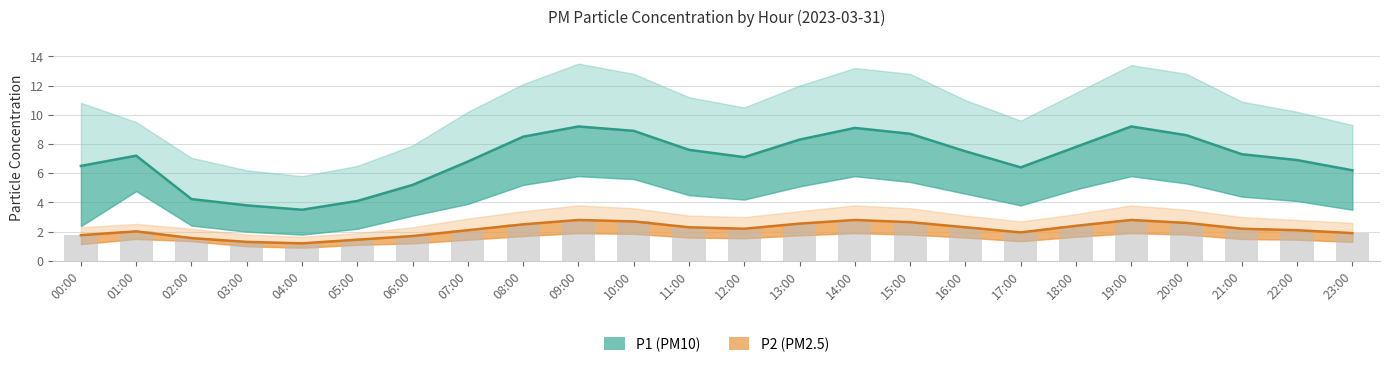

Count the number of categories in the chart.

24